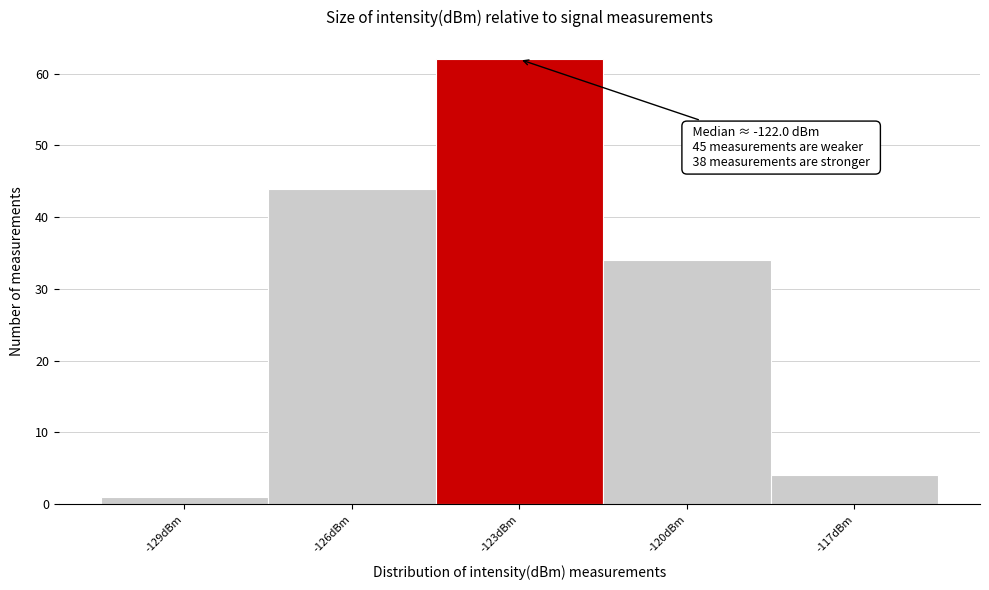

Reading left to right, extract all data points from this chart.

1	44	62	34	4